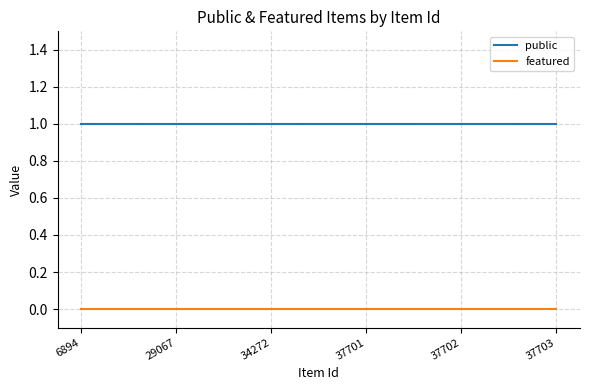

The value of featured at 37703 is 0. True or false?

True